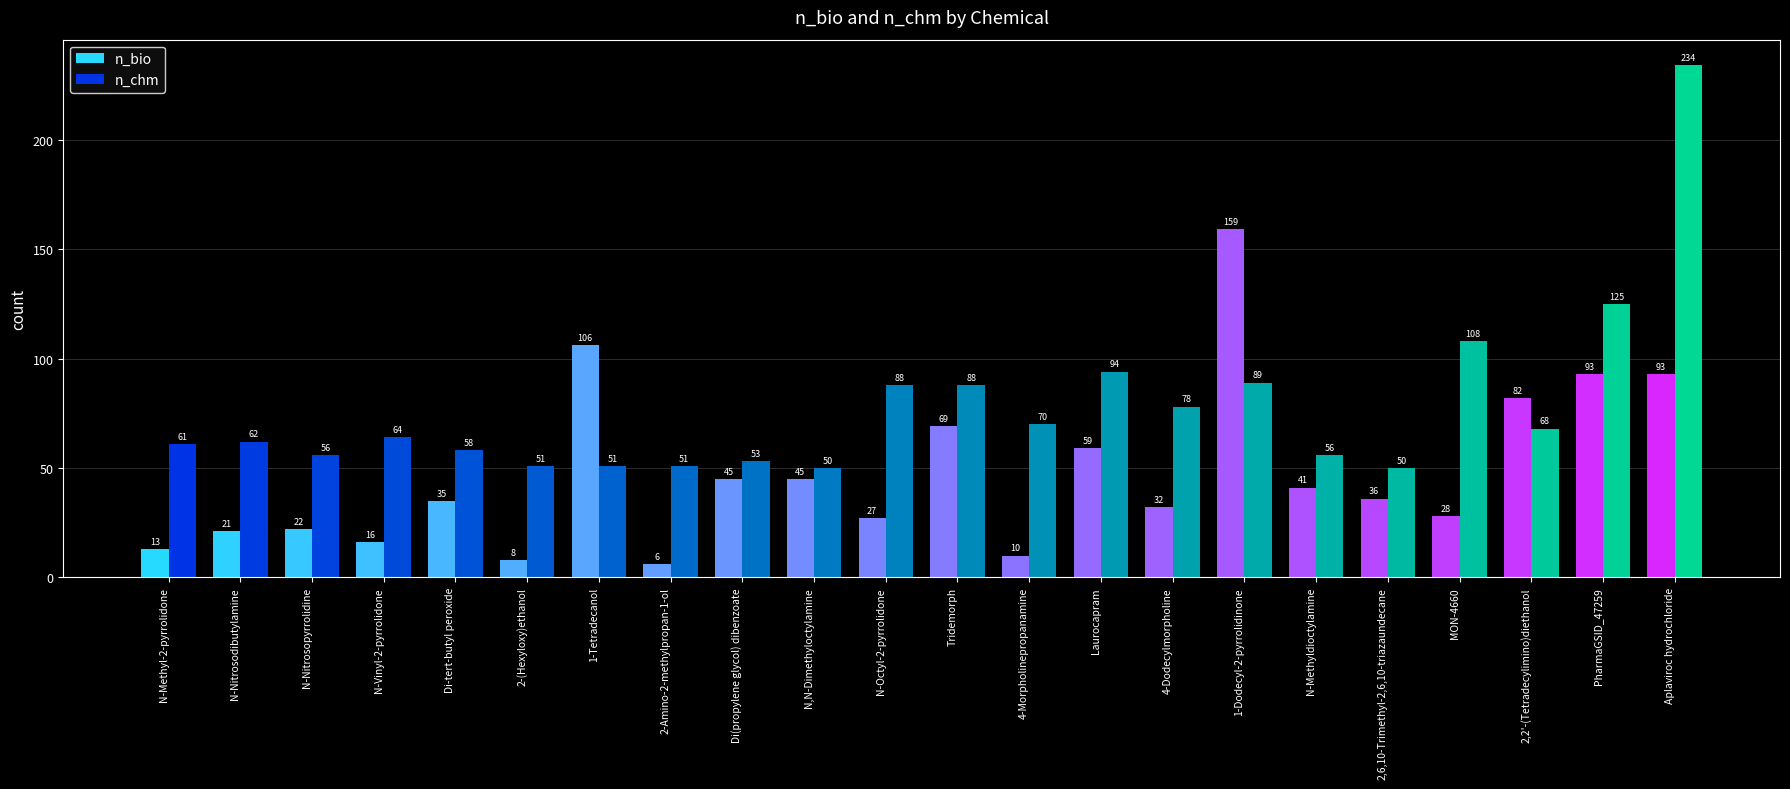

Reading left to right, list all the values displayed in this chart.

n_bio: 13	21	22	16	35	8	106	6	45	45	27	69	10	59	32	159	41	36	28	82	93	93
n_chm: 61	62	56	64	58	51	51	51	53	50	88	88	70	94	78	89	56	50	108	68	125	234